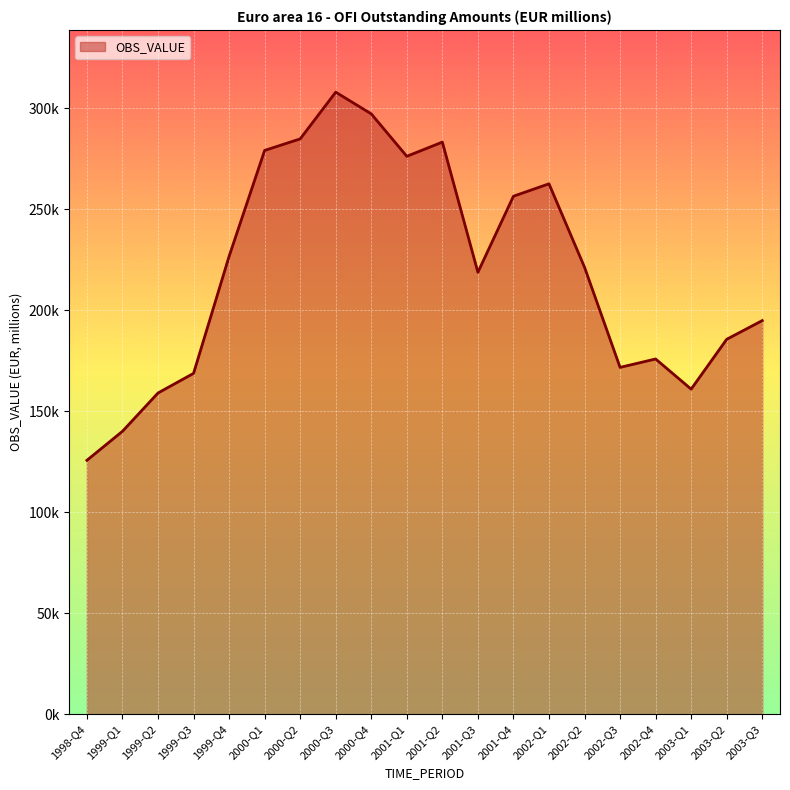

Rank the categories by value from lowest to highest.

1998-Q4, 1999-Q1, 1999-Q2, 2003-Q1, 1999-Q3, 2002-Q3, 2002-Q4, 2003-Q2, 2003-Q3, 2001-Q3, 2002-Q2, 1999-Q4, 2001-Q4, 2002-Q1, 2001-Q1, 2000-Q1, 2001-Q2, 2000-Q2, 2000-Q4, 2000-Q3